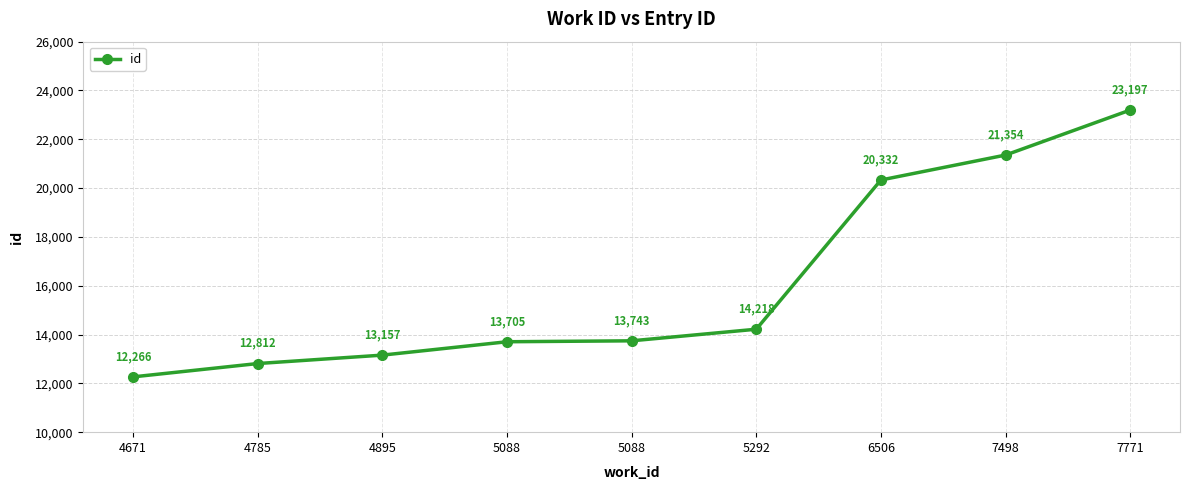

At which label is the value closest to 17731?

6506